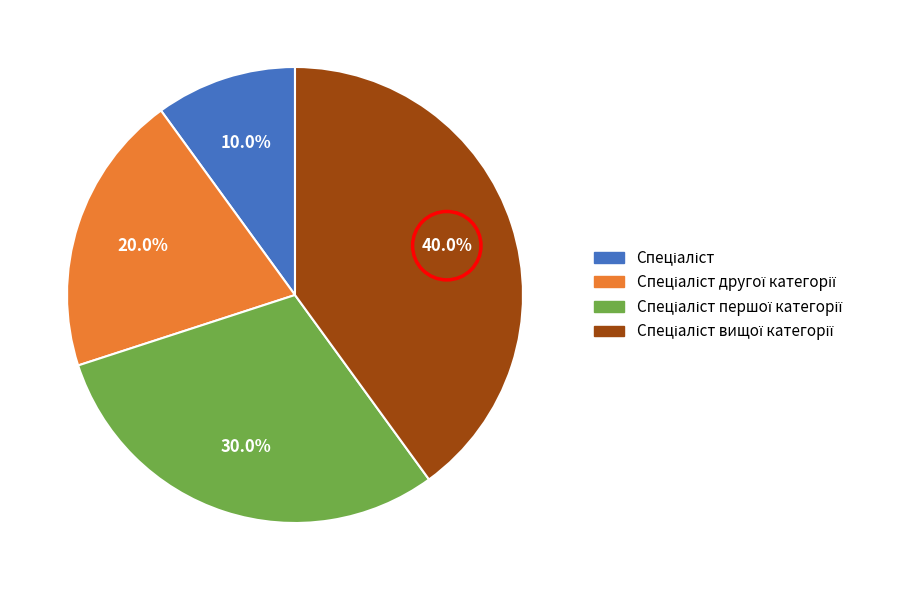

How many slices are in this pie chart?

4